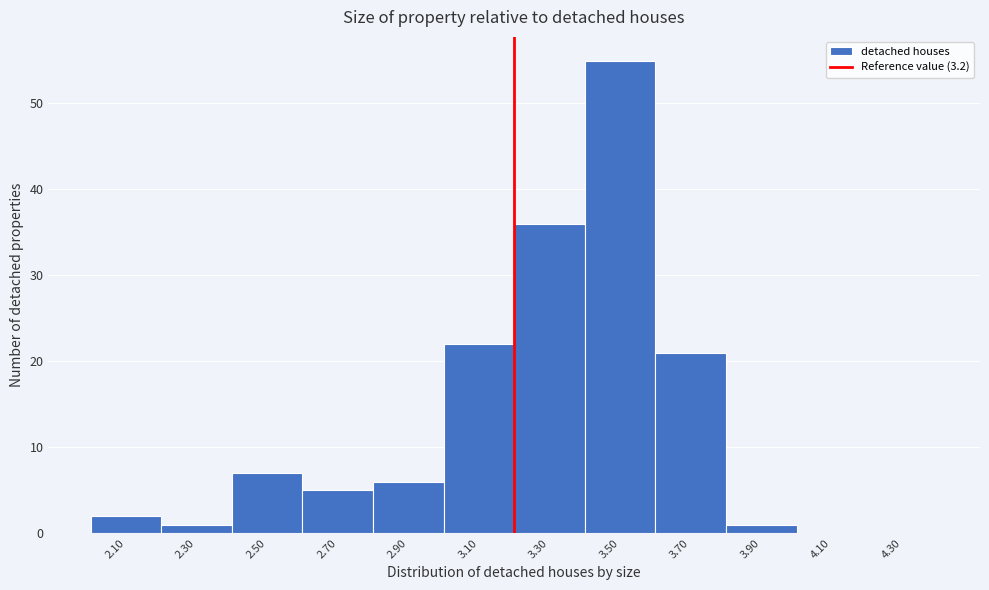

Reading left to right, transcribe this chart: for each bar, give the range it covers on the x-axis and its height. The values are not printed on the chart, so give them approximately, as read against the axis.

2.0 to 2.2: 2
2.2 to 2.4: 1
2.4 to 2.6: 7
2.6 to 2.8: 5
2.8 to 3.0: 6
3.0 to 3.2: 22
3.2 to 3.4: 36
3.4 to 3.6: 55
3.6 to 3.8: 21
3.8 to 4.0: 1
4.0 to 4.2: 0
4.2 to 4.4: 0